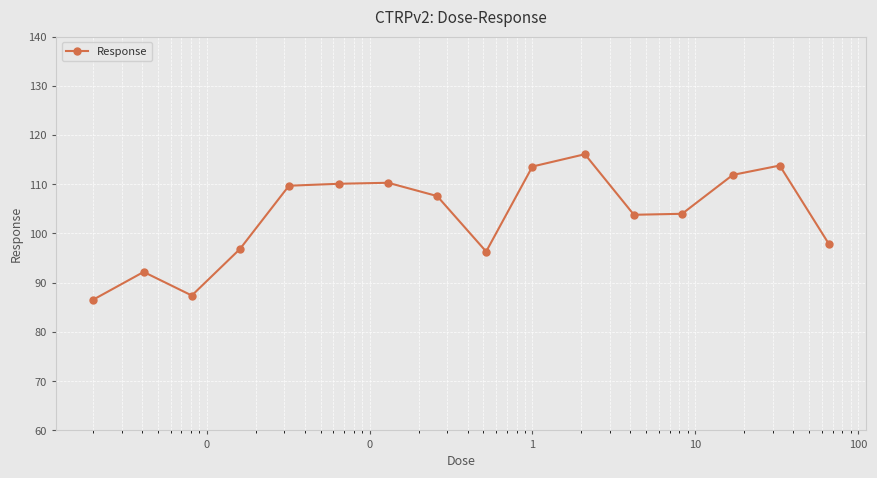

True or false: the data has more than 0 interior local peaks.

True